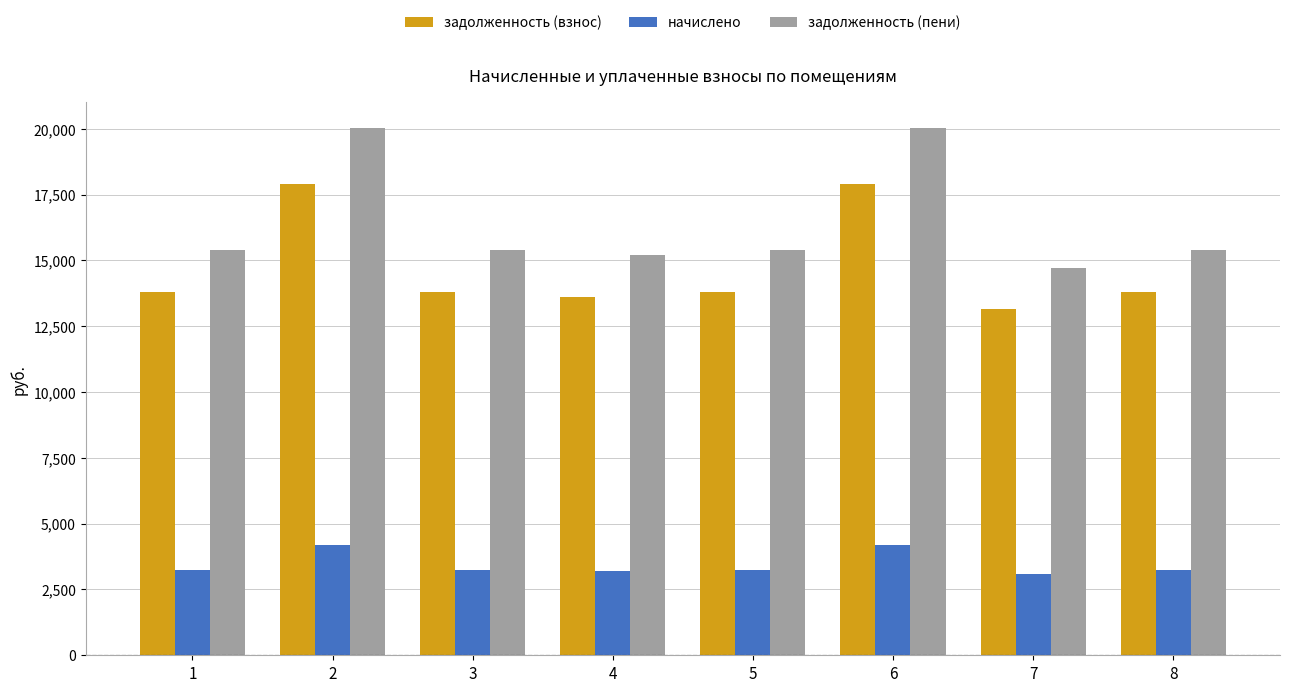

How many values in the начислено series exceed 3225?

6